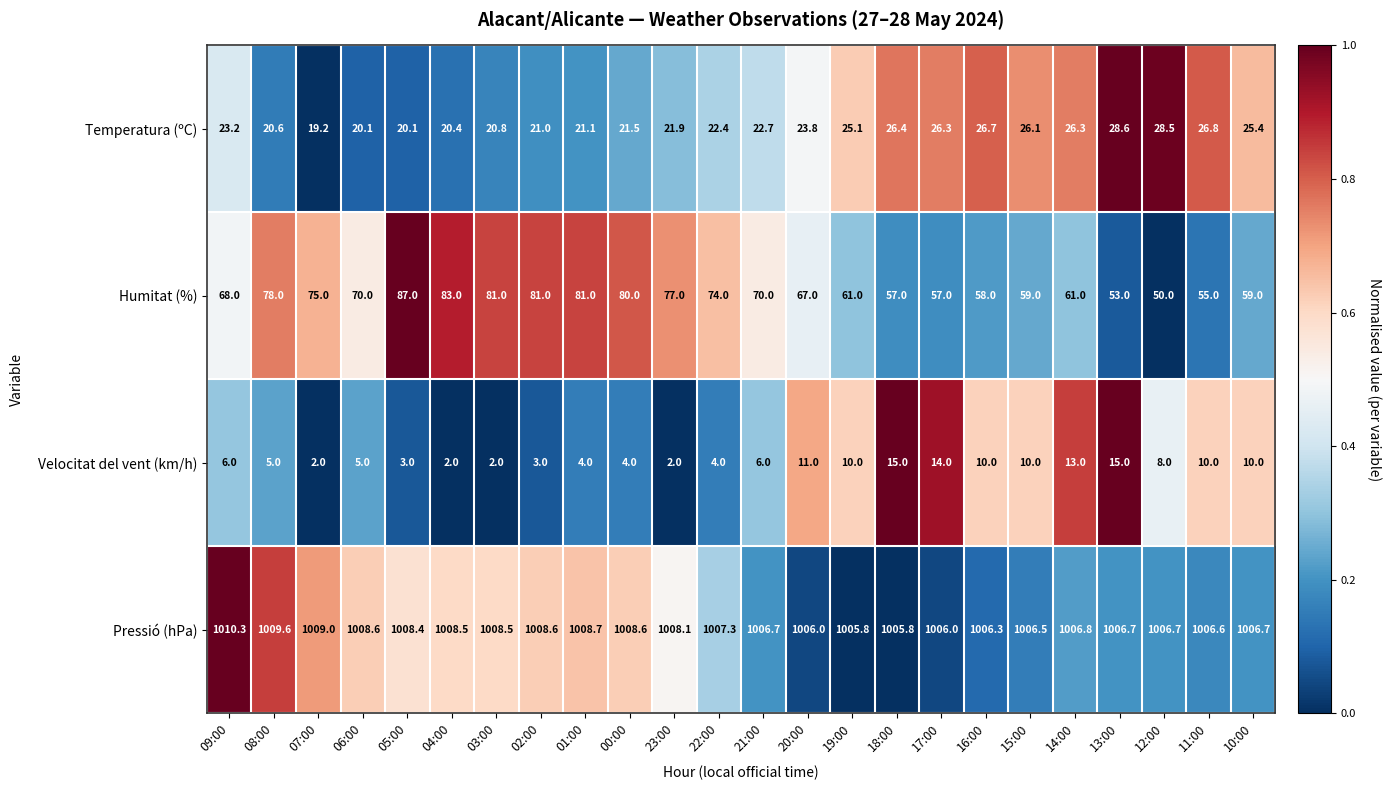

Where is Velocitat del vent (km/h) nearest to the value 8?

12:00